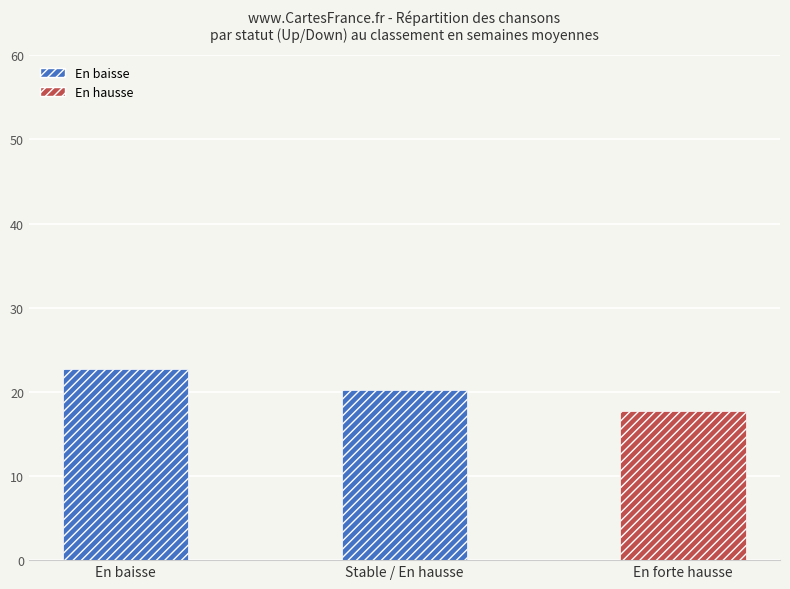

Is it true that the value at En baisse is 30.1?

False